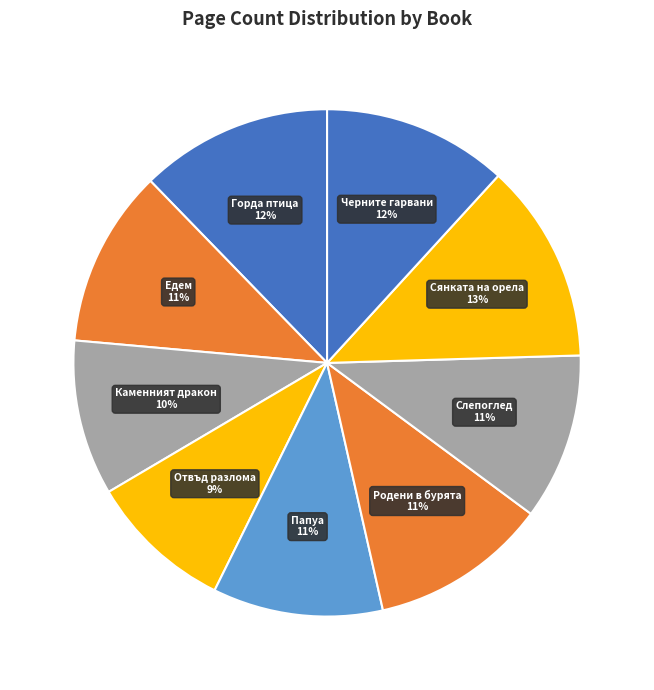

To the nearest percent, what is the average slice percentage?

11%